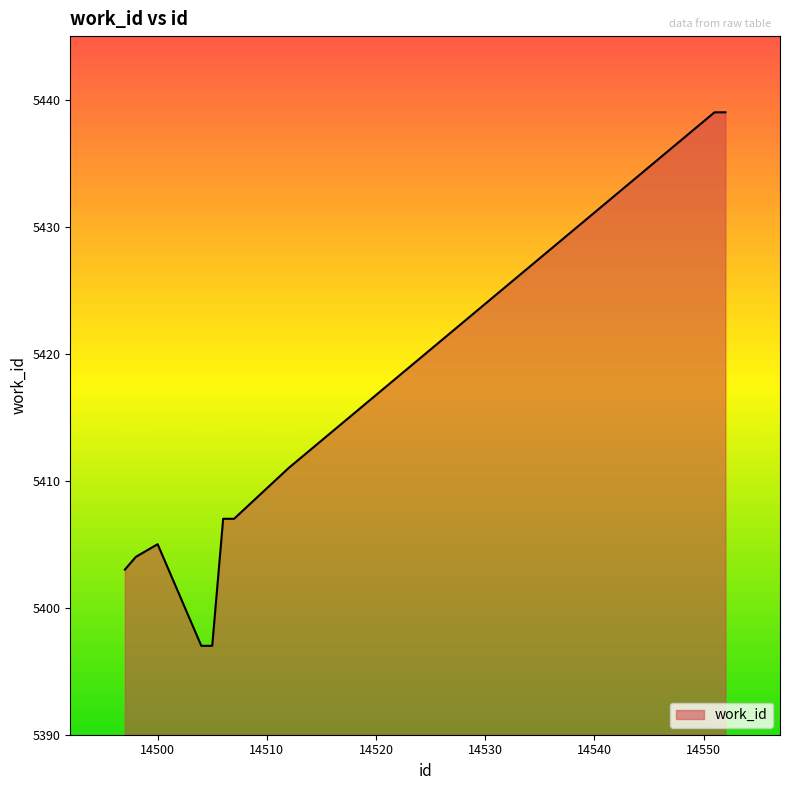

What is the greatest value displayed?

5439